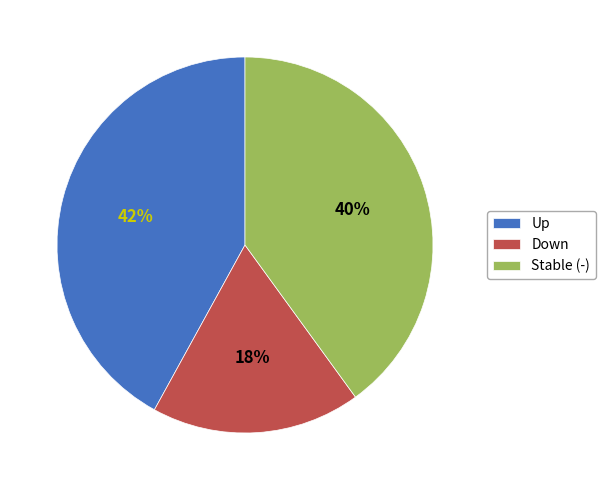

How many slices are in this pie chart?

3